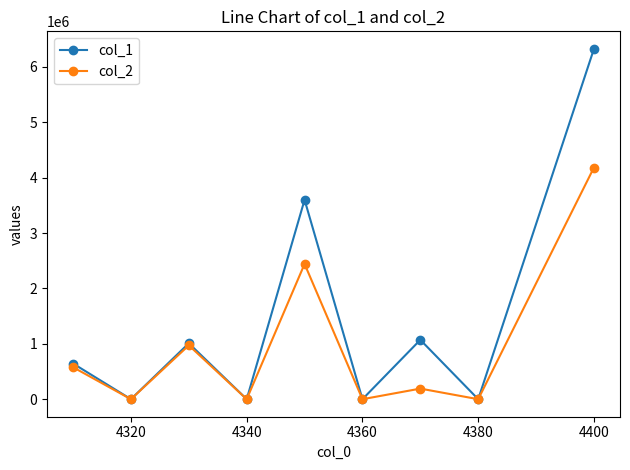

How many interior local peaks does the col_1 series have?

3